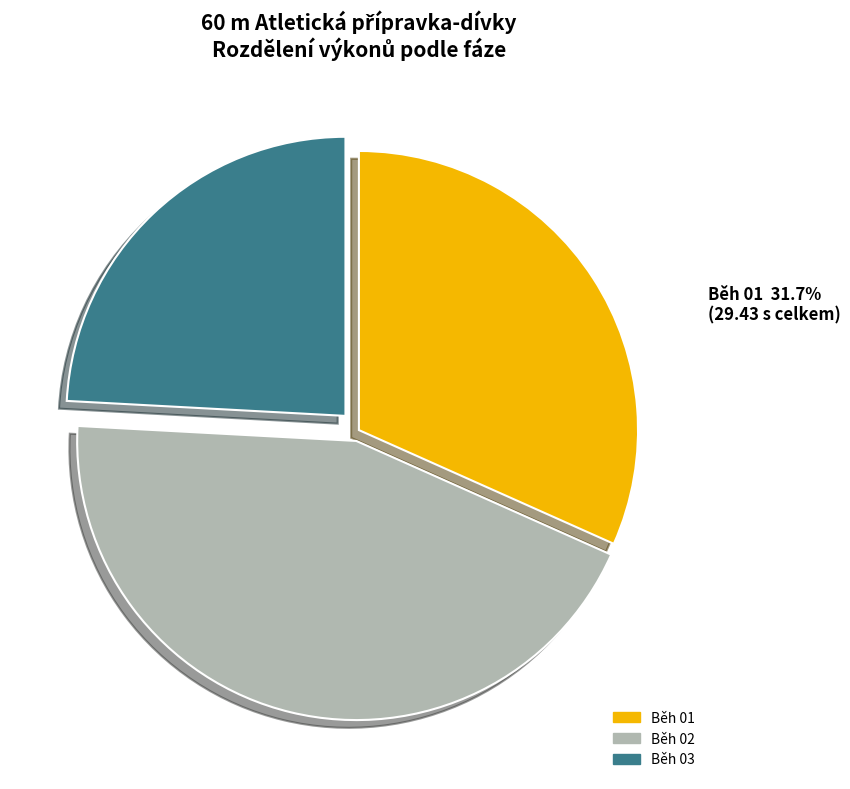

Is there any slice that represents more than half of the pie?

No